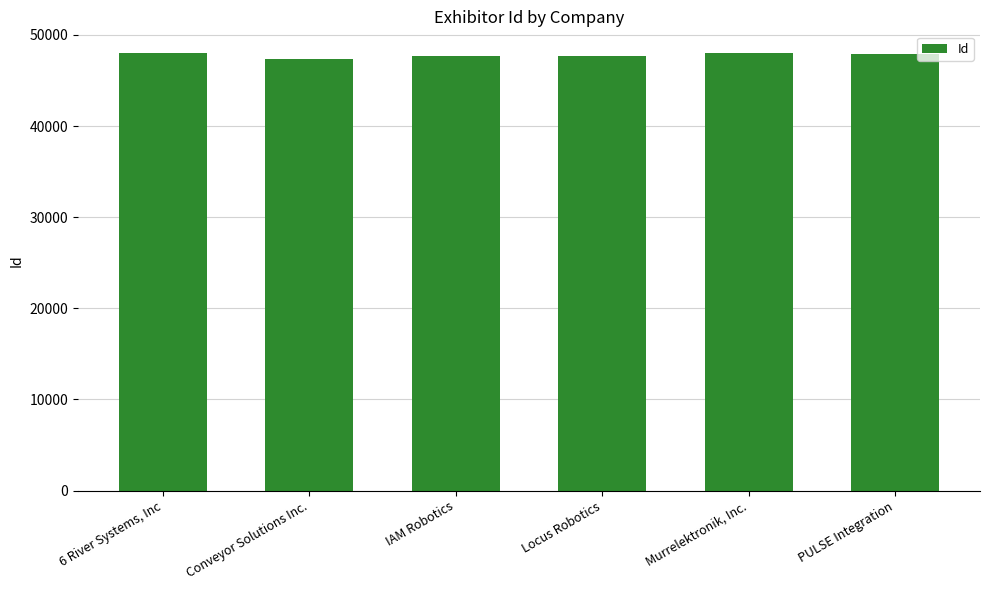

Where does the data first go above 47902?

6 River Systems, Inc